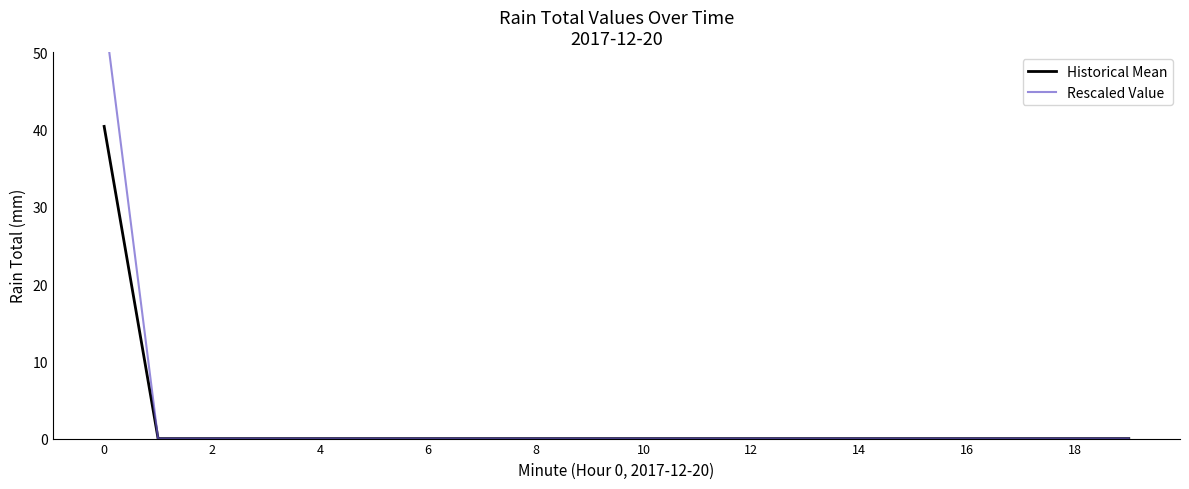

What is the highest value of the Historical Mean series?

40.4